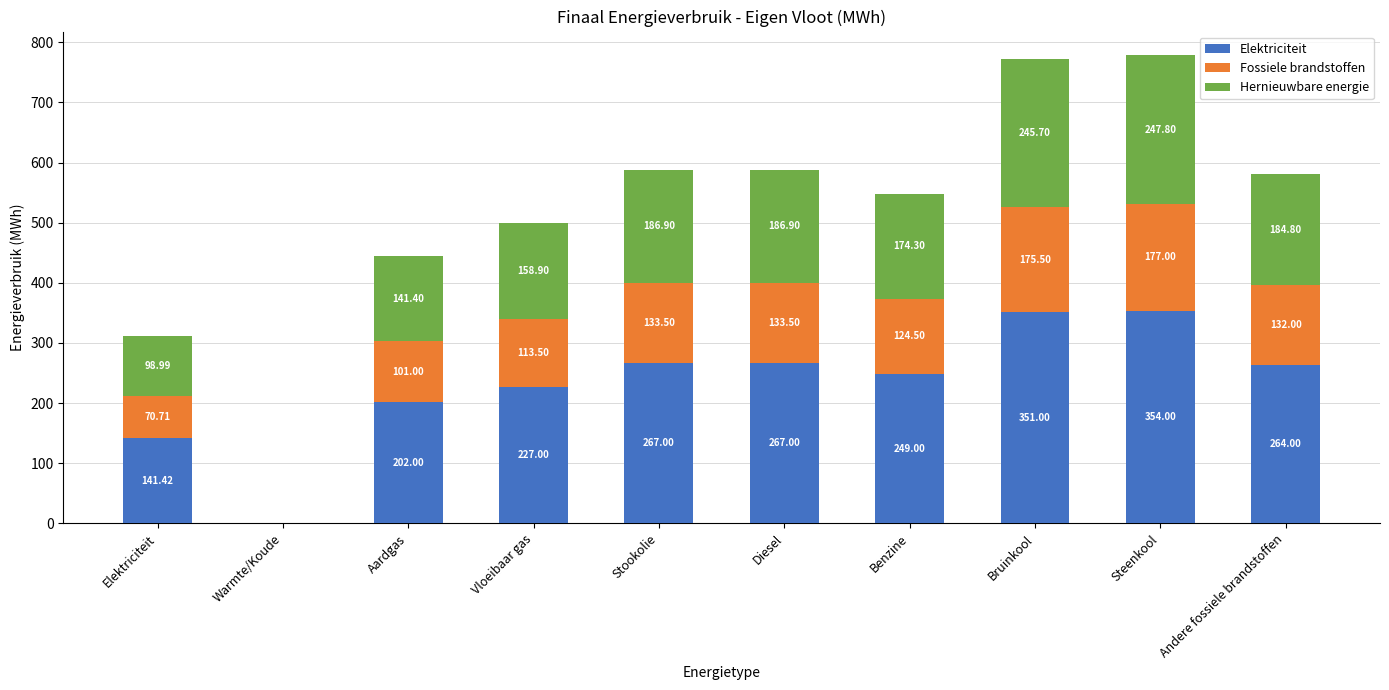

What is the sum of the Elektriciteit values at Stookolie and Elektriciteit?

408.4